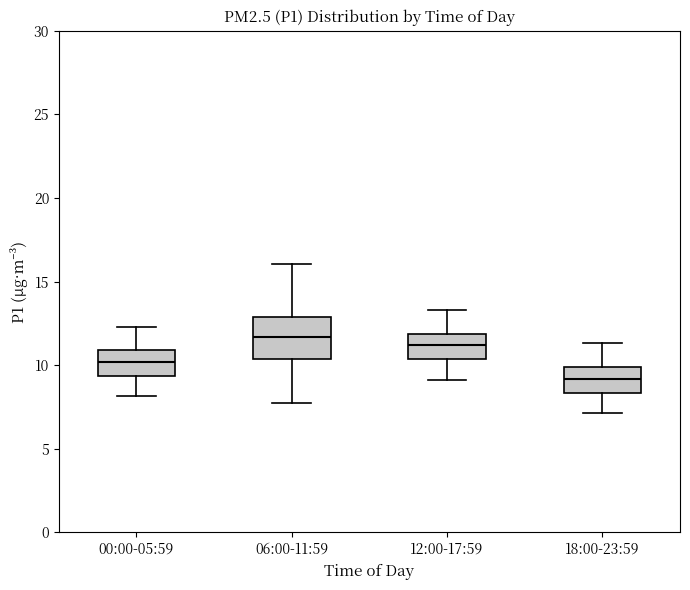

Which box's median line is the highest?

06:00-11:59